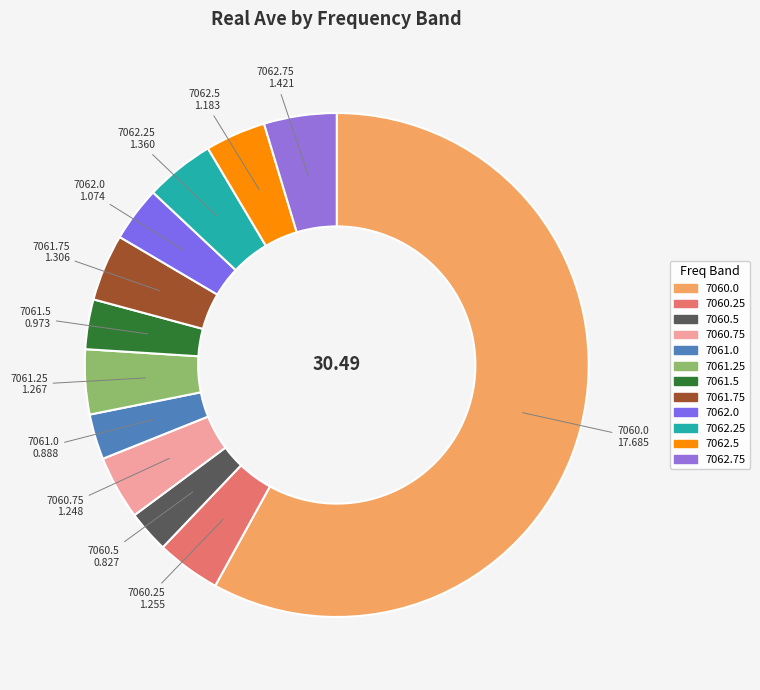

How many segments does this pie chart have?

12